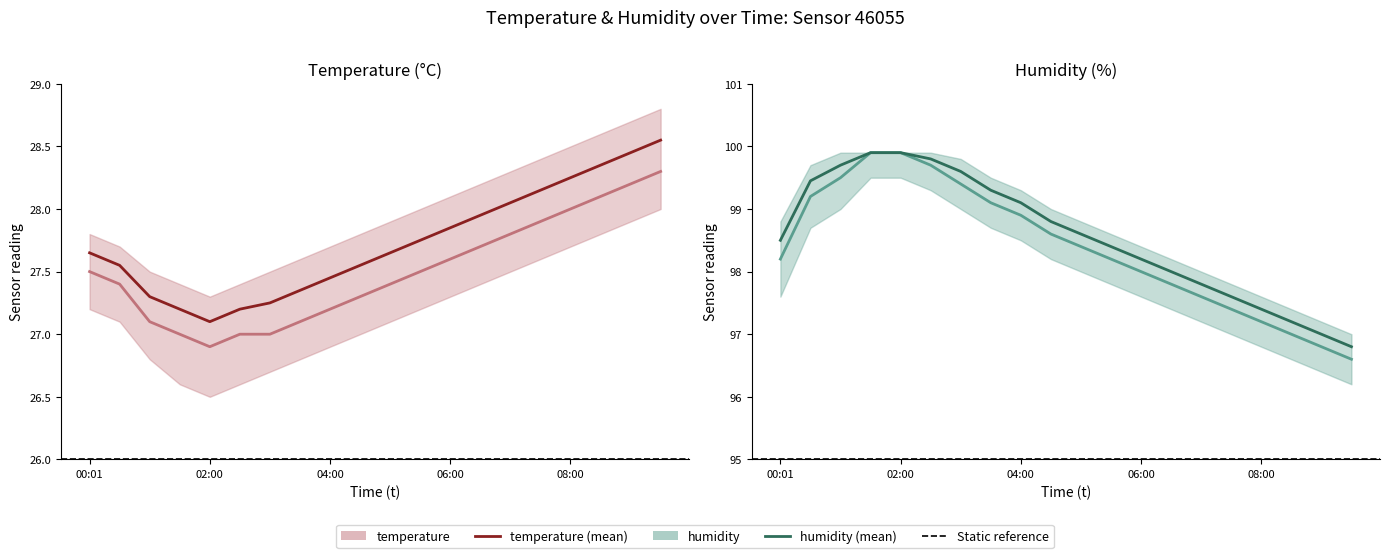

Rank the series by their average value, from highest to lowest.

humidity, temperature